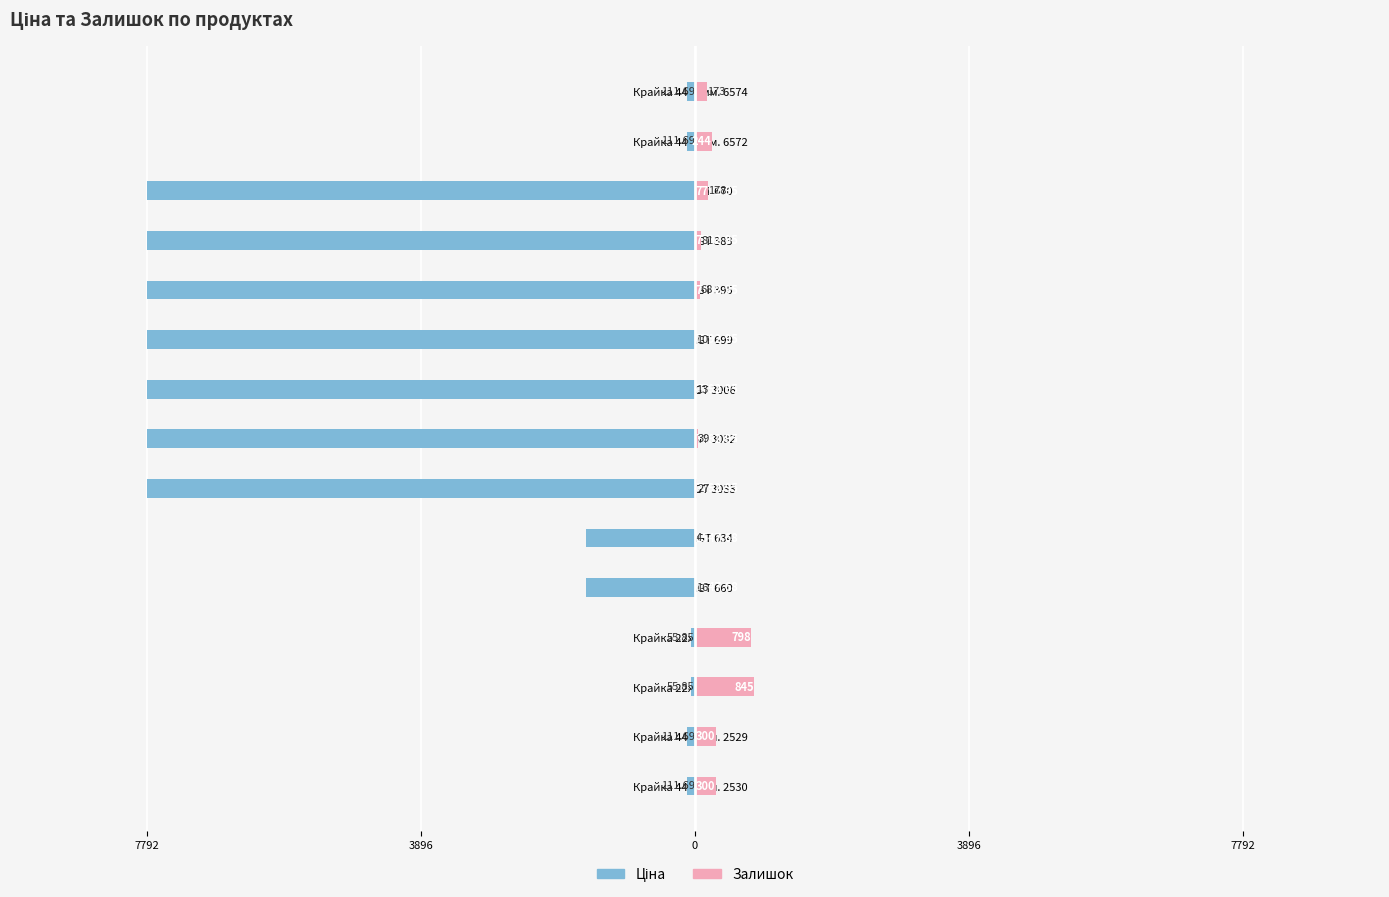

At Панель AGT 3032, list the series in order from smallest to largest.

Ціна, Залишок